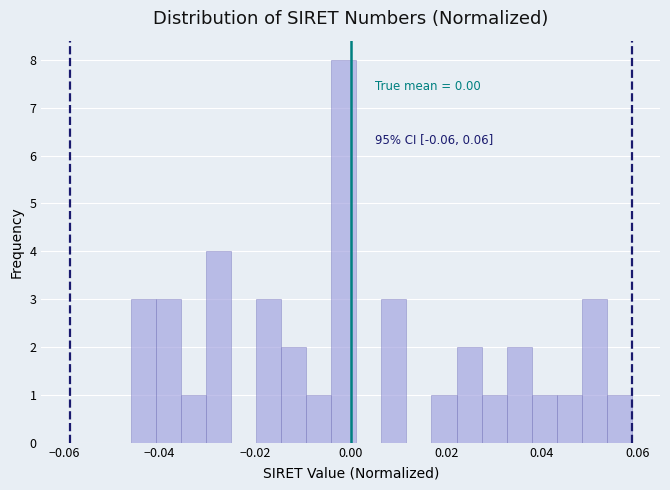

Read against the x-axis, roughly where is the centre of the tallest bar?

-0.002